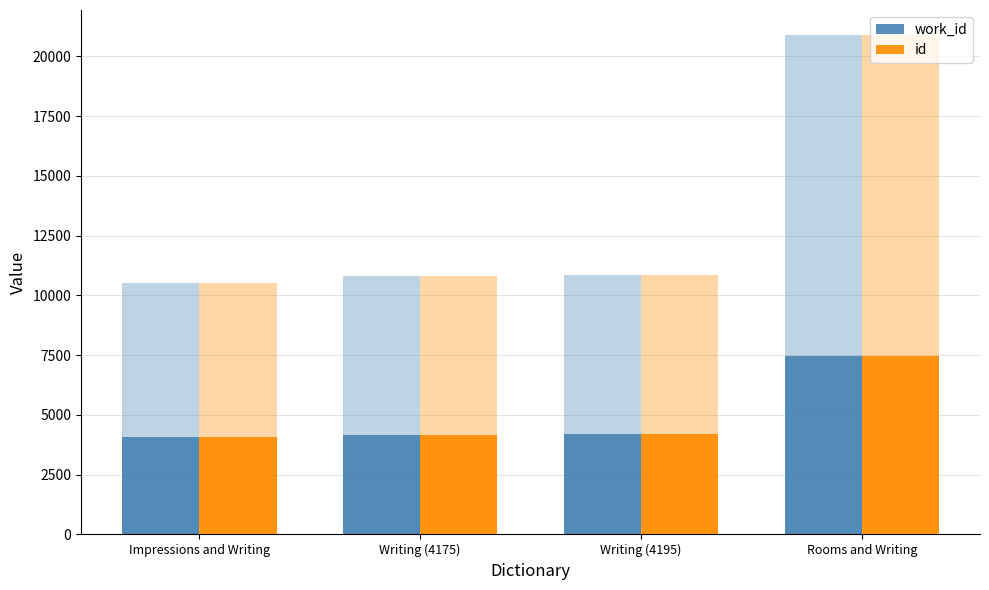

Reading left to right, transcribe all the data shown in this chart.

work_id: 4093	4175	4195	7470
id: 4093	4175	4195	7470